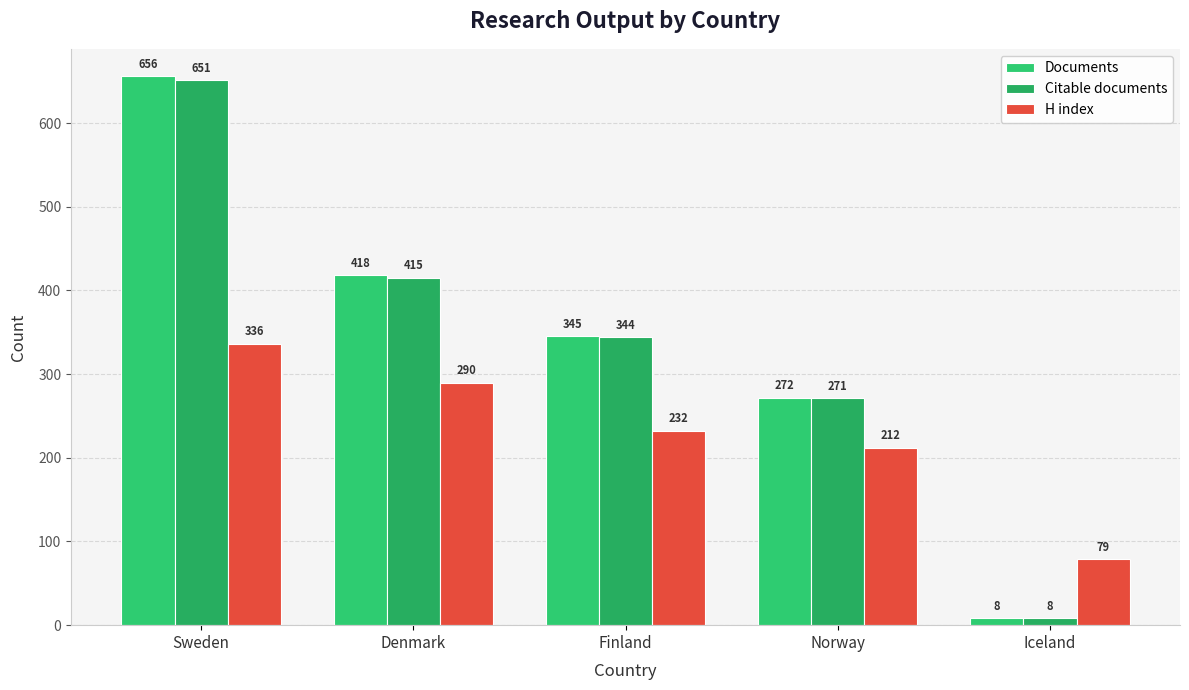

What value does the Citable documents series have at Sweden, to the nearest 50?

650